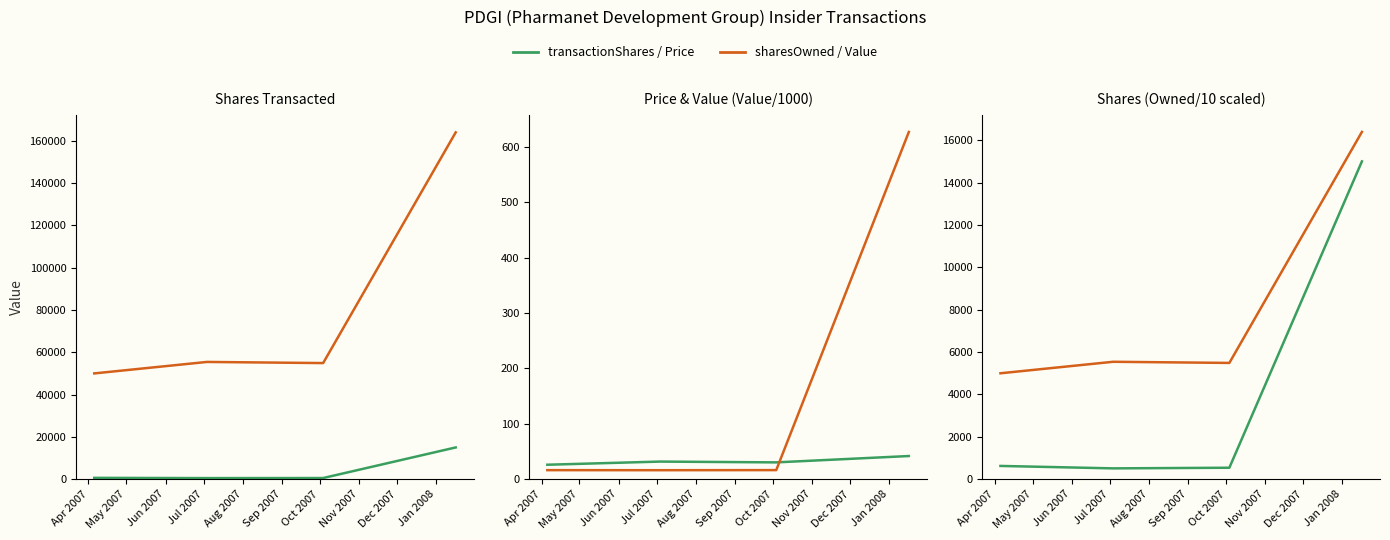

True or false: transactionShares and transactionValue cross at least once.

False